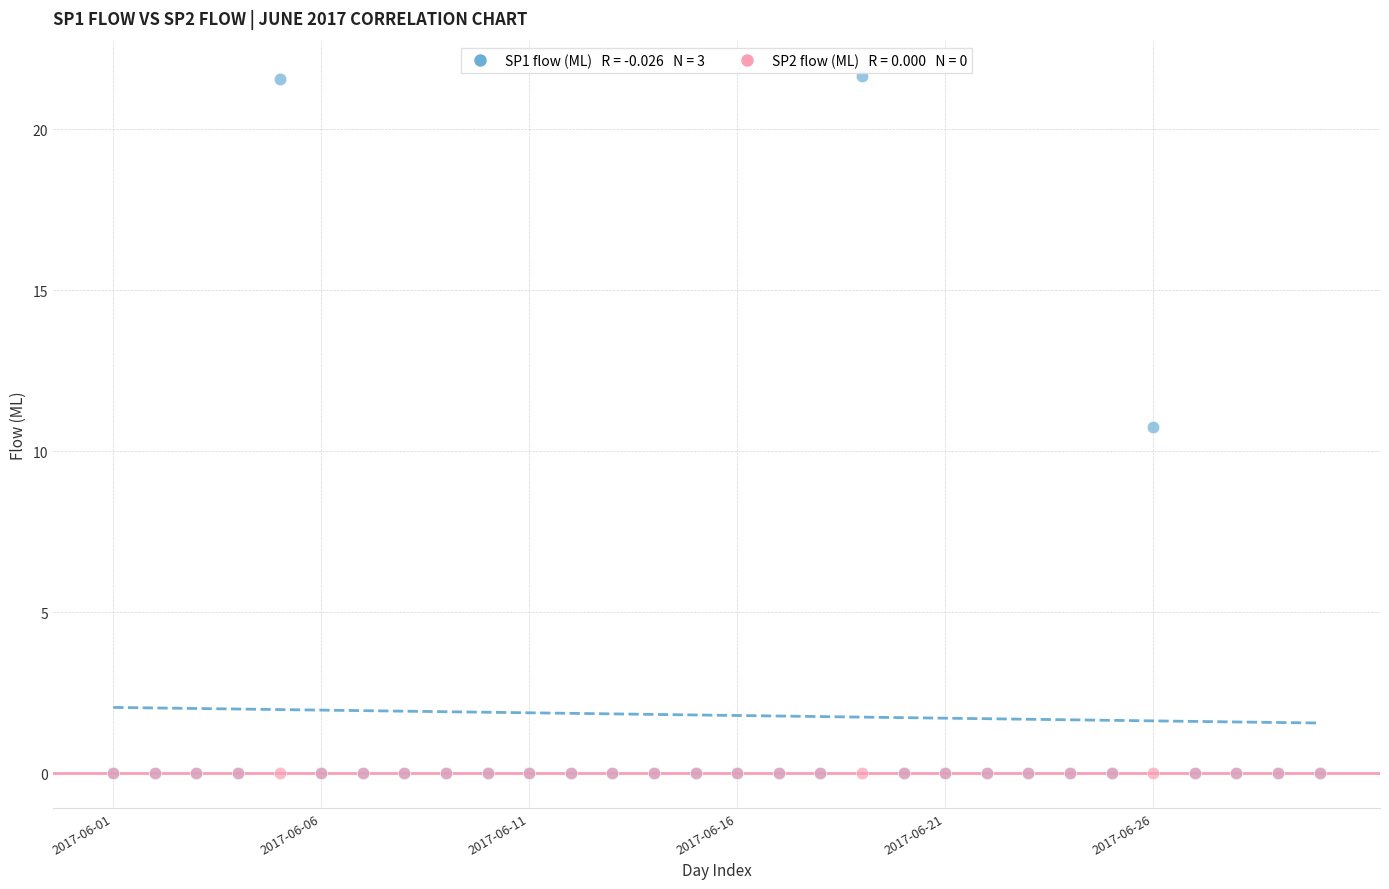

Across all series, what Y value is closest to 10?

10.7